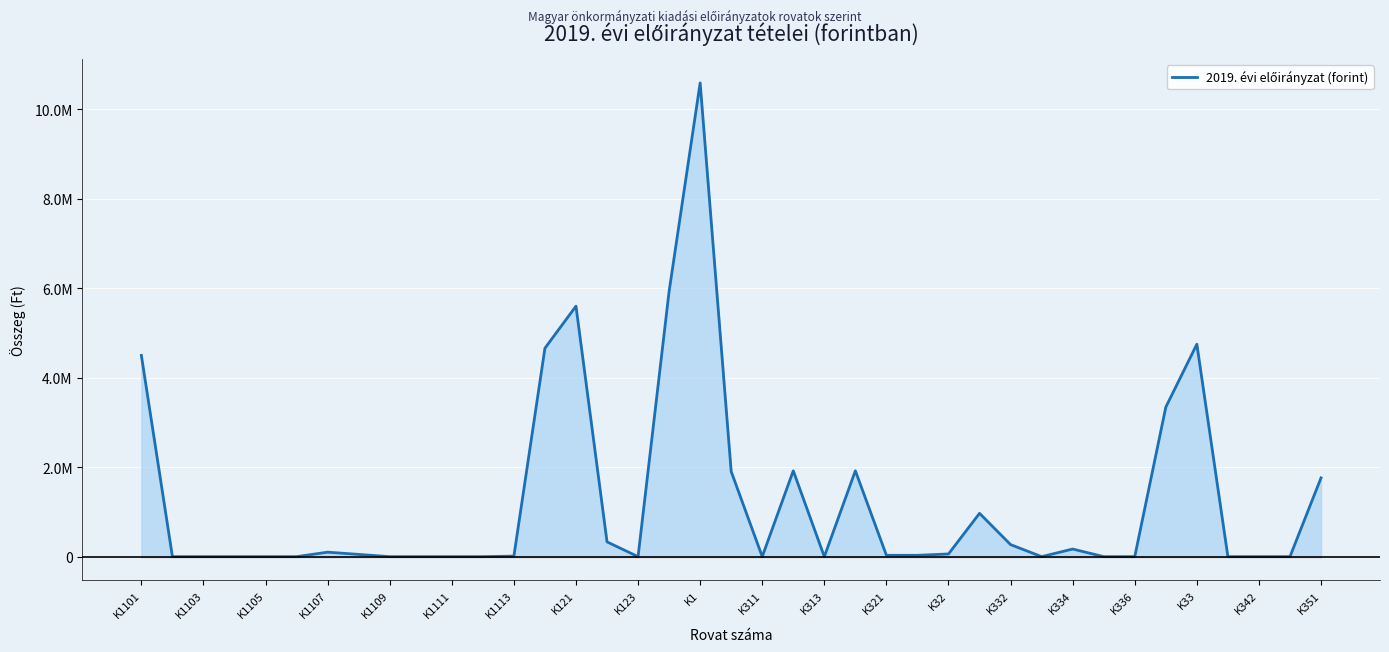

Does the chart display data point markers on the line(s)?

No